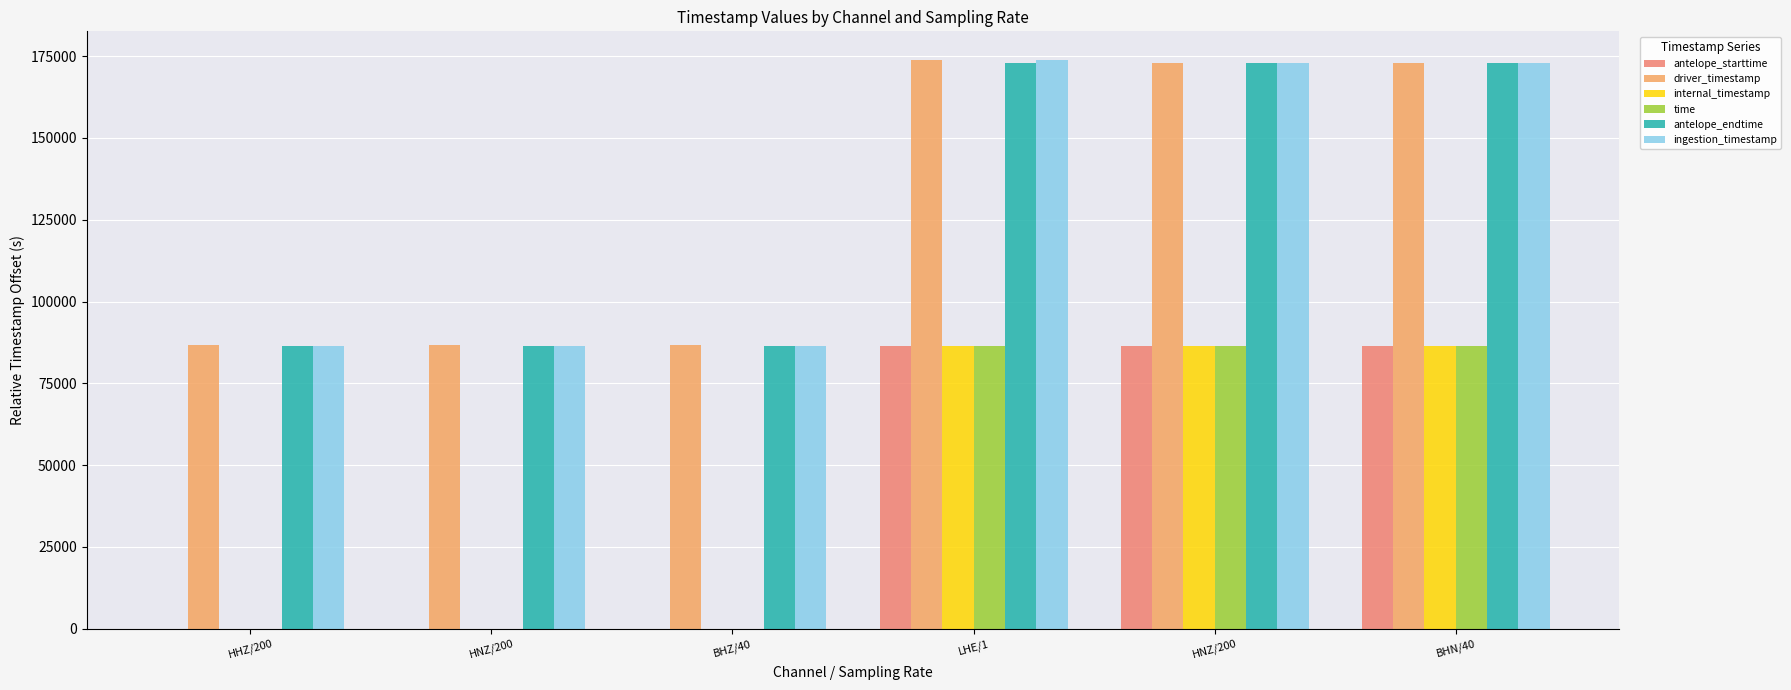

Count the number of categories in the chart.

6